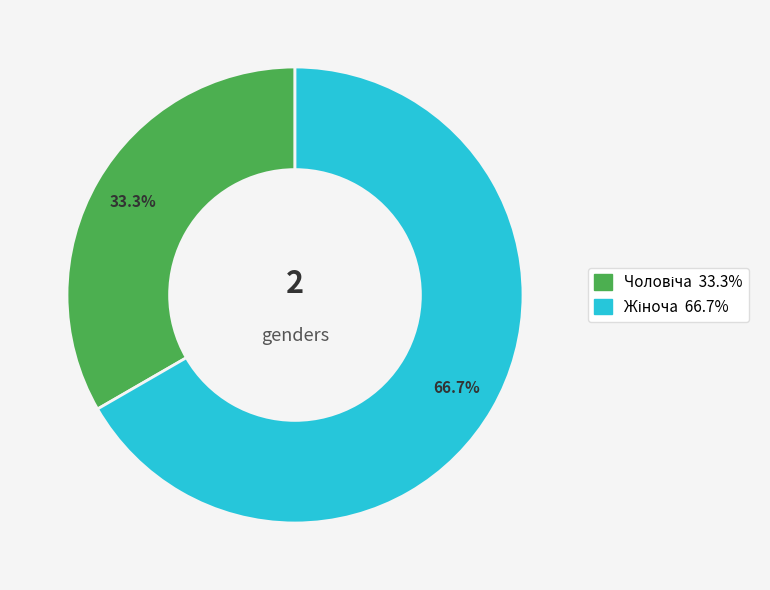

Is there a majority slice in this chart?

Yes